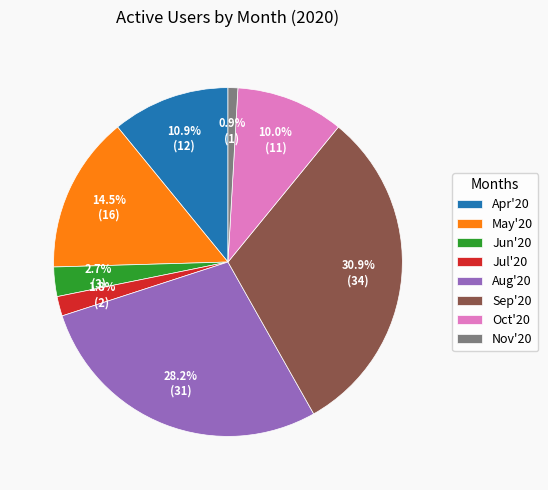

The Oct'20 slice represents 1% of the pie. True or false?

False